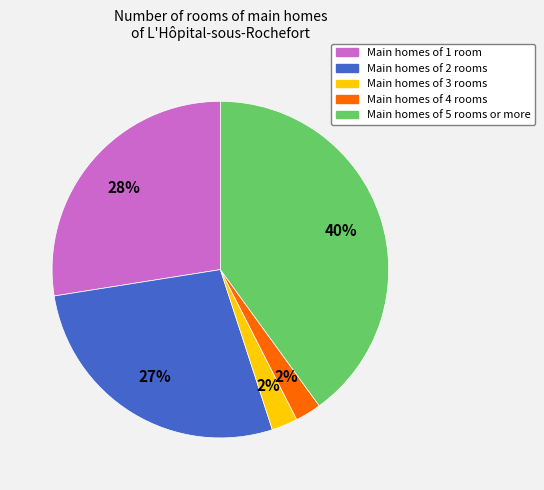

How many segments does this pie chart have?

5